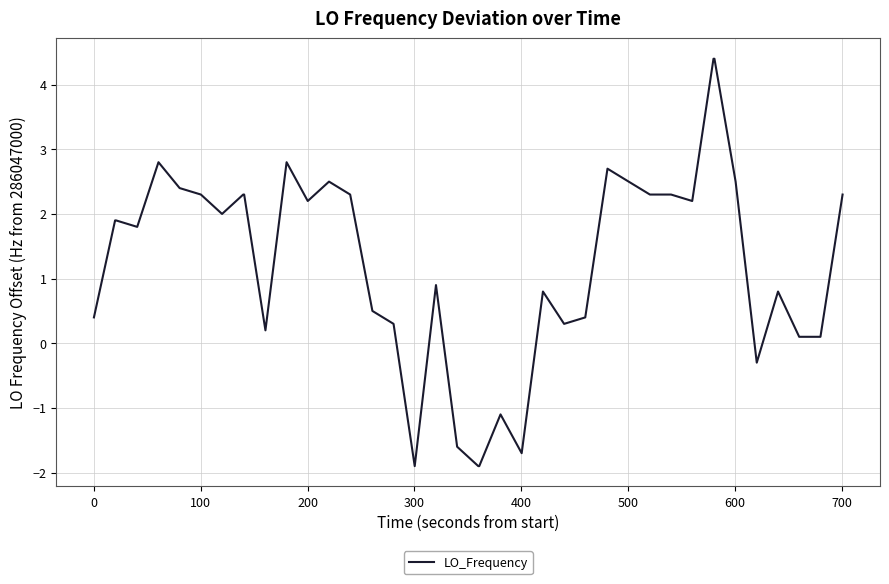

What is the difference between the maximum and minimum values?

6.3